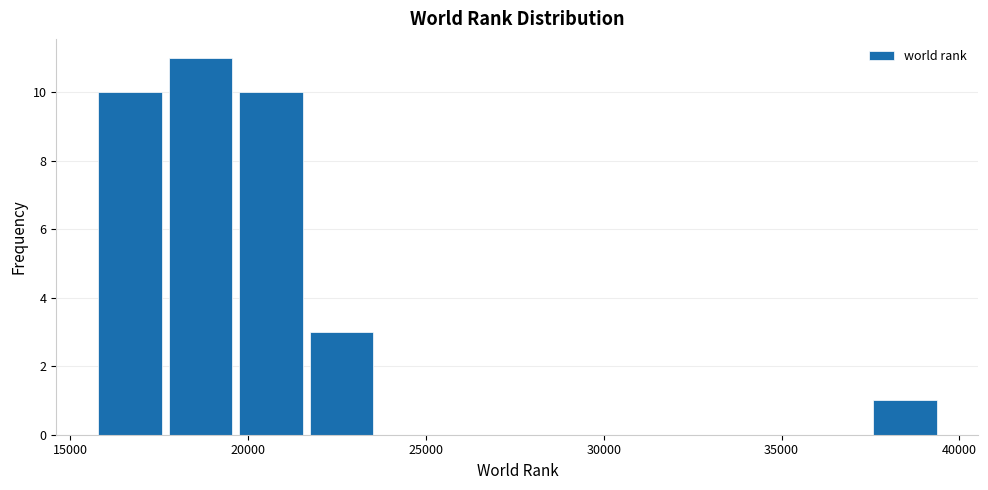

Read against the x-axis, roughly where is the centre of the tallest bar?

18500